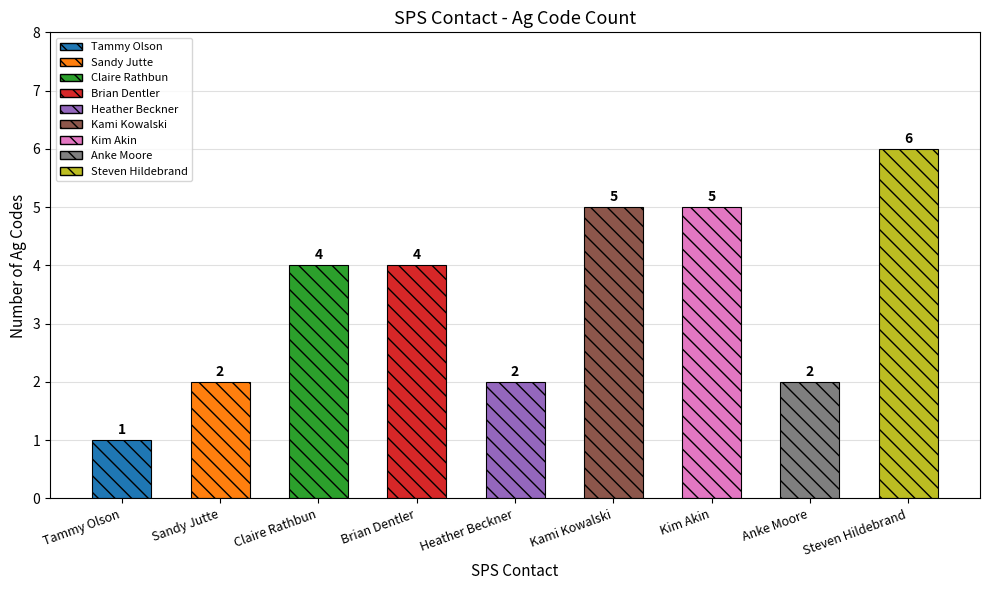

What is the change in value from Brian Dentler to Kami Kowalski?

+1